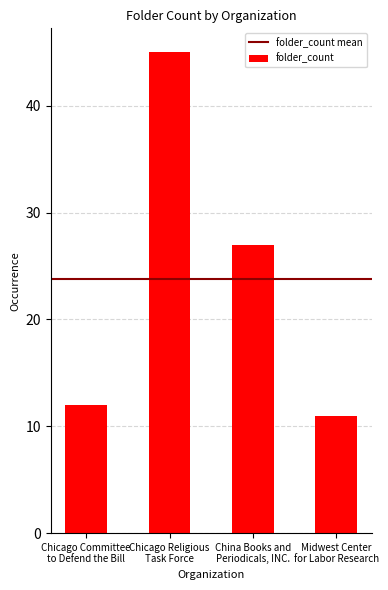

Reading right to left, transcribe all the data shown in this chart.

Midwest Center
for Labor Research=11	China Books and
Periodicals, INC.=27	Chicago Religious
Task Force=45	Chicago Committee
to Defend the Bill=12